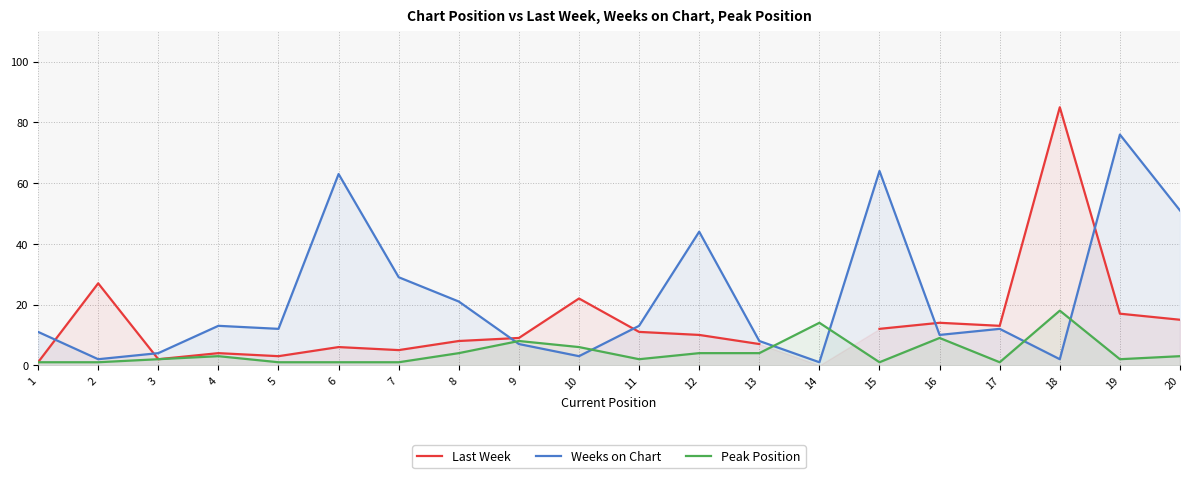

What is the highest value of the Weeks on Chart series?

76